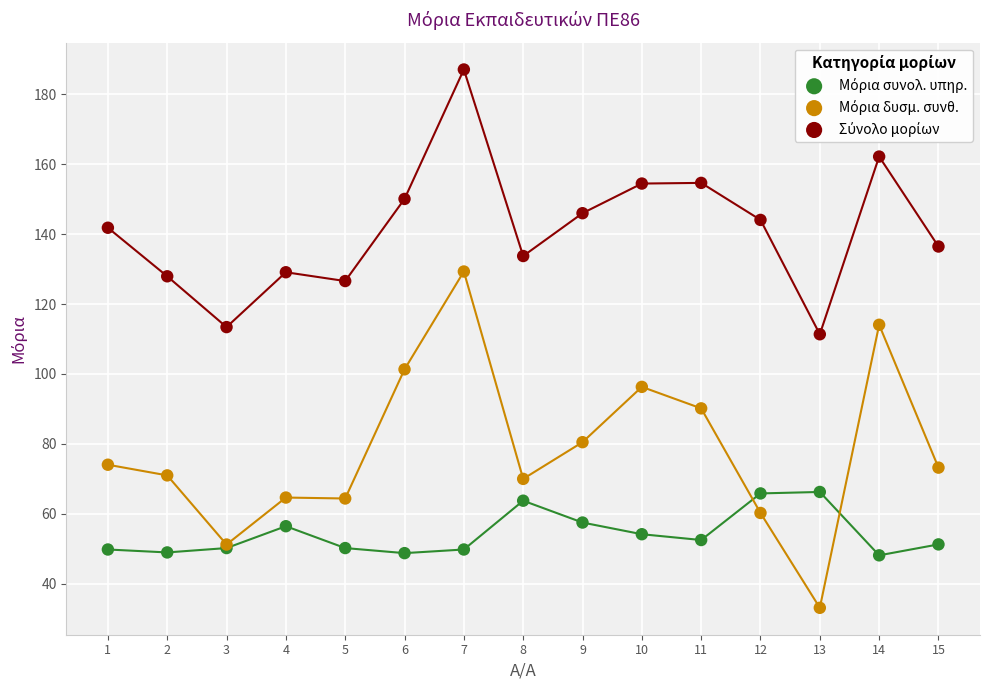

What is the X range (max minus min) for the scatter plot?

14.0